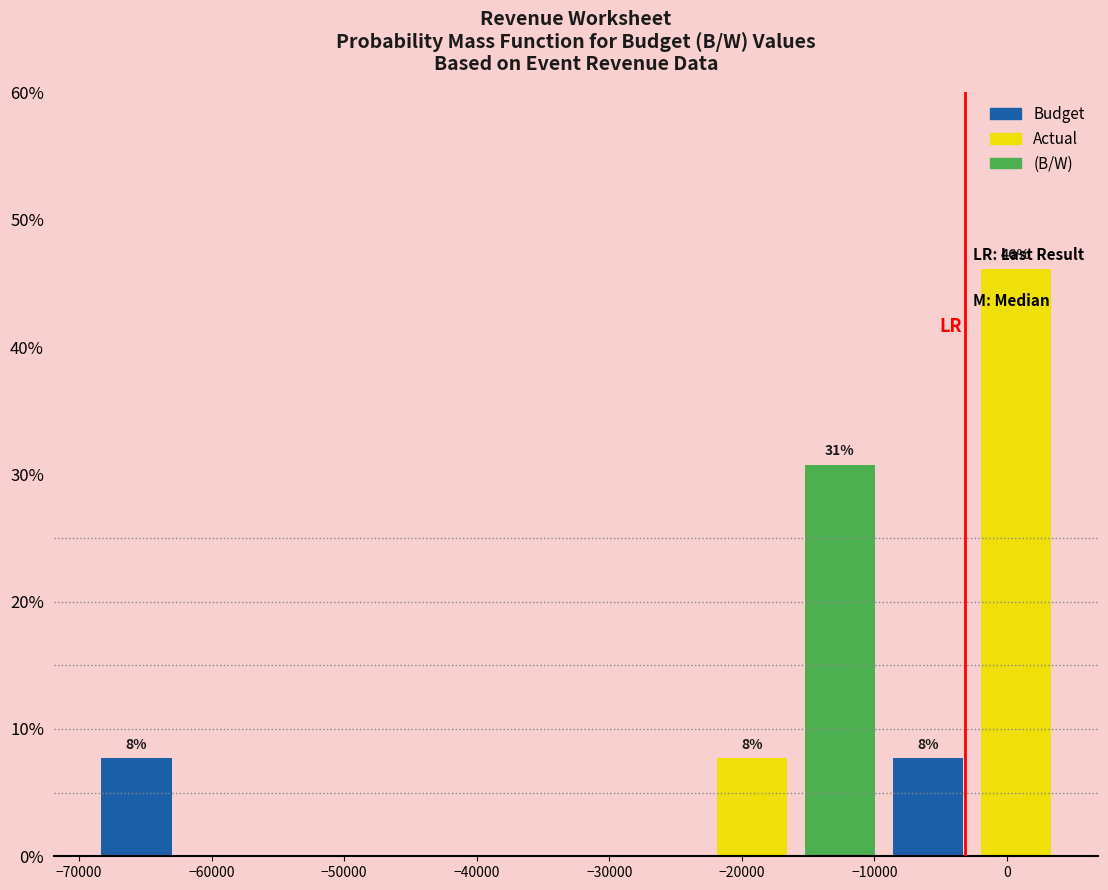

Over which range of the x-axis is the bar tallest?

-3000 to 4000